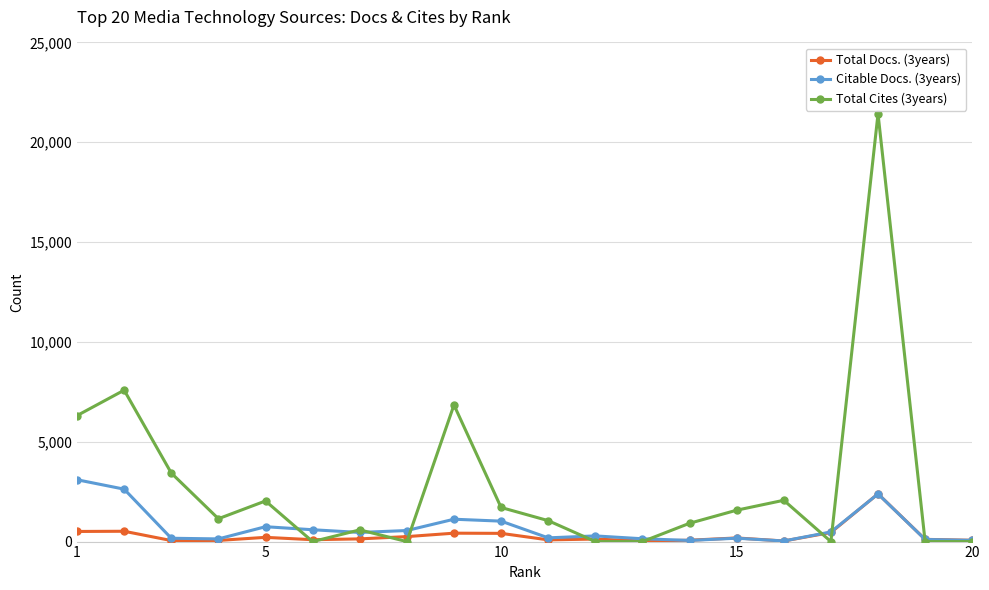

Which series has the largest range (max minus min)?

Total Cites (3years)